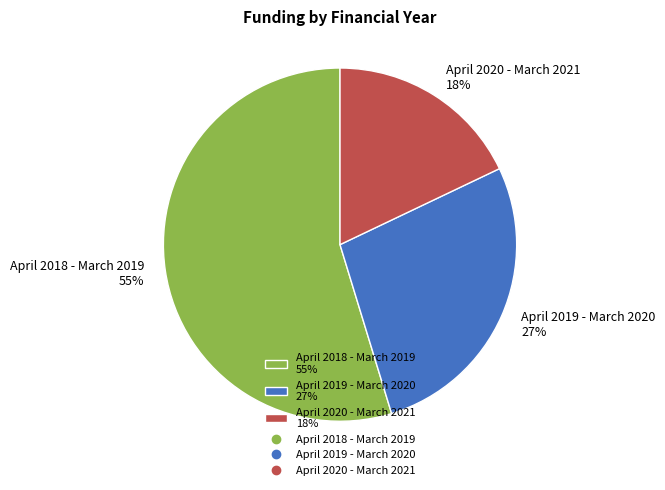

Is it true that April 2020 - March 2021 is 8% of the pie?

False